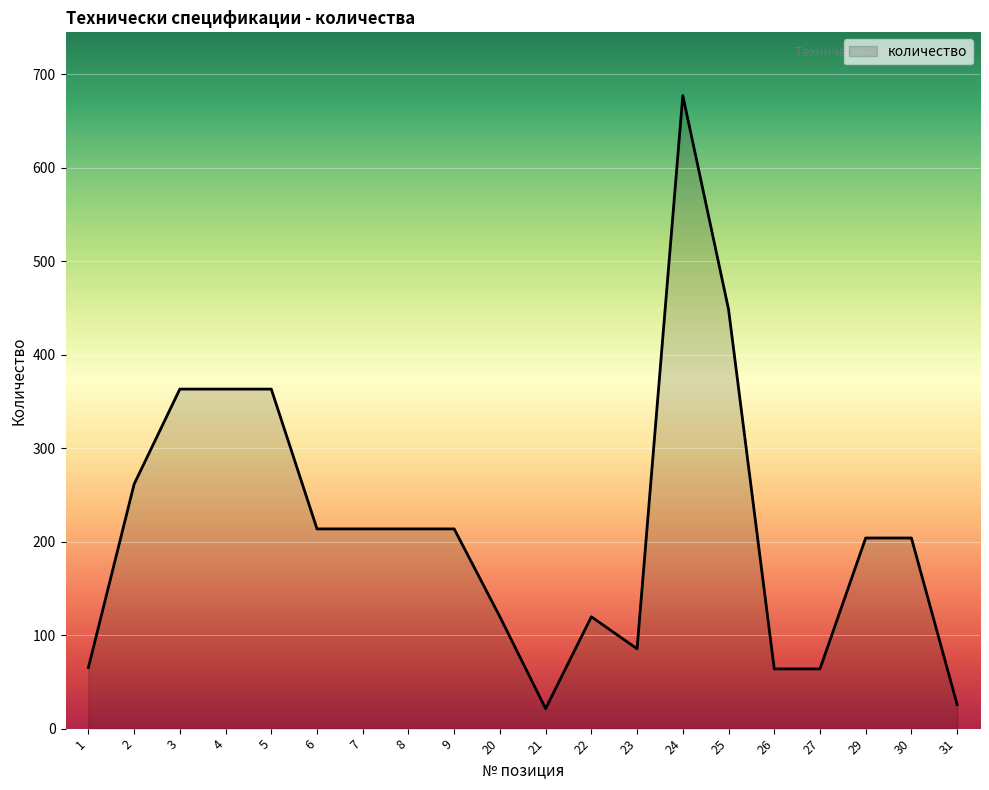

What is the sum of the values at 25 and 9?

662.3